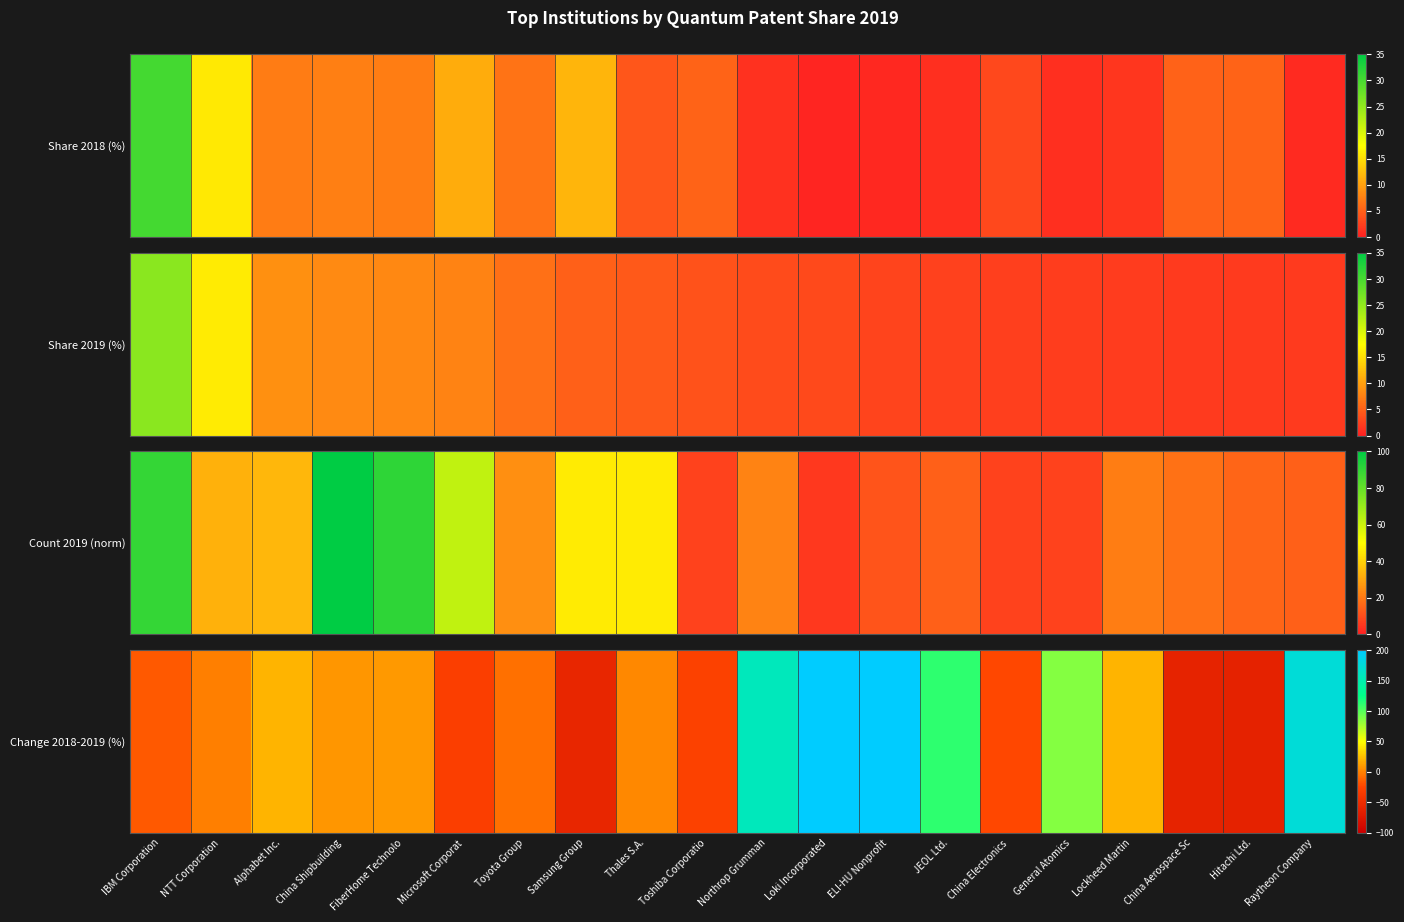

List the labels in order of value, largest first.

Loki Incorporated, ELI-HU Nonprofit, Raytheon Company, Northrop Grumman, JEOL Ltd., General Atomics, Alphabet Inc., Lockheed Martin, FiberHome Technolo, China Shipbuilding, Thales S.A., NTT Corporation, Toyota Group, IBM Corporation, China Electronics , Toshiba Corporatio, Microsoft Corporat, Samsung Group, China Aerospace Sc, Hitachi Ltd.